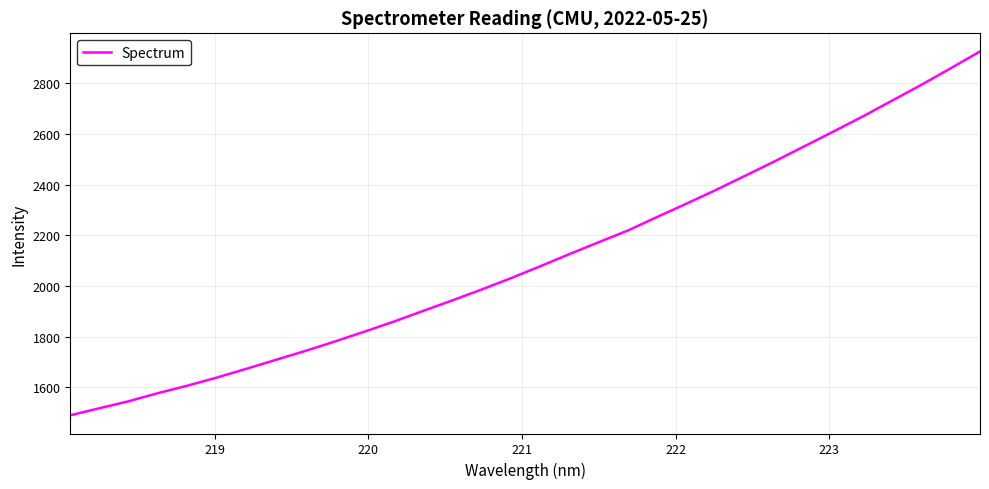

What is the smallest value displayed?

1489.6